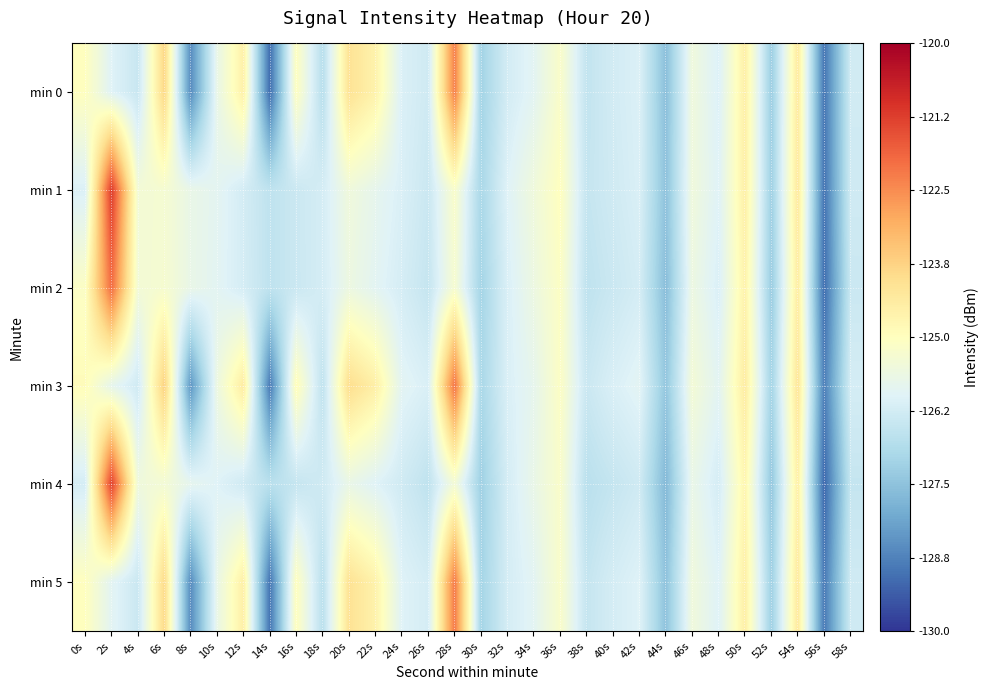

At which category does the chart reach its minimum across all series?

56s